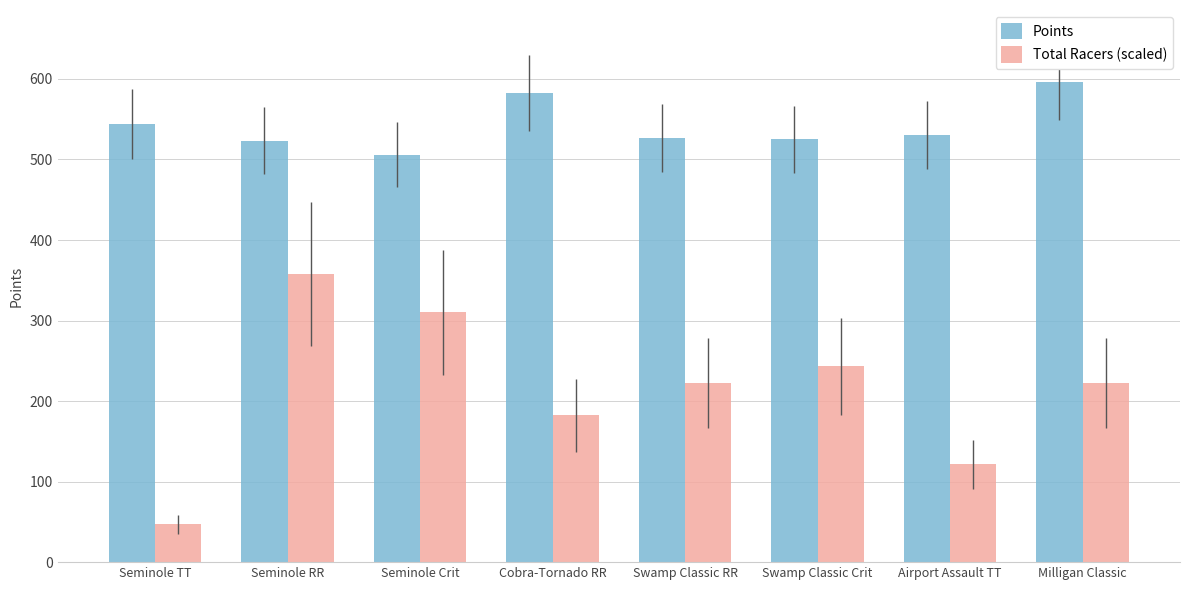

What value does the Points series have at Swamp Classic Crit?

525.0